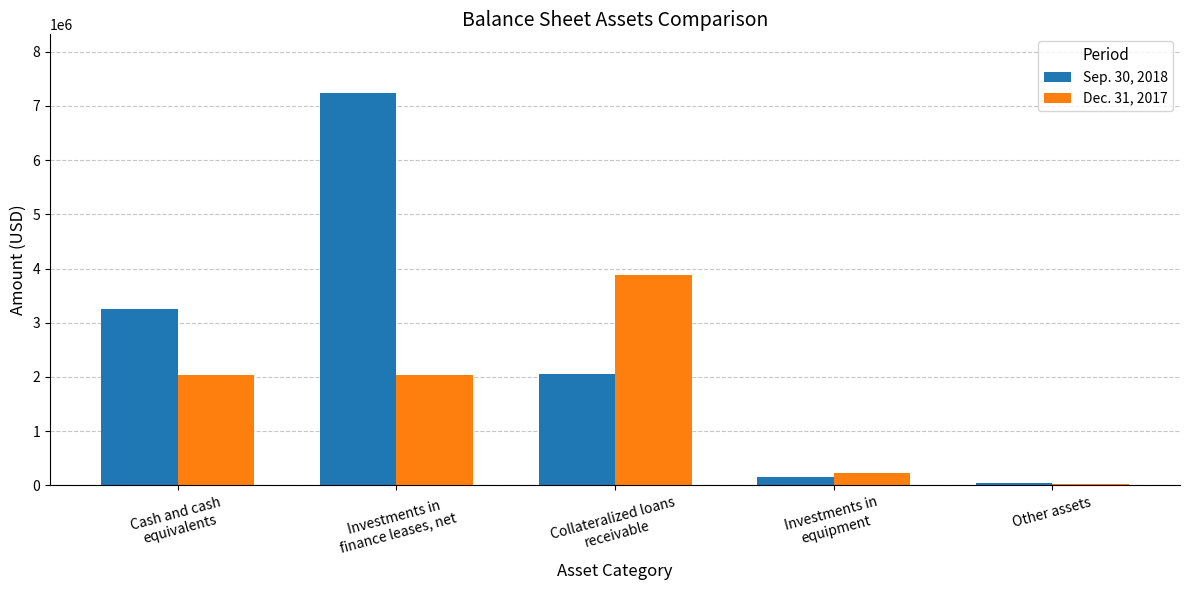

Is the value of Sep. 30, 2018 at Investments in
equipment greater than the value of Dec. 31, 2017 at Other assets?

Yes